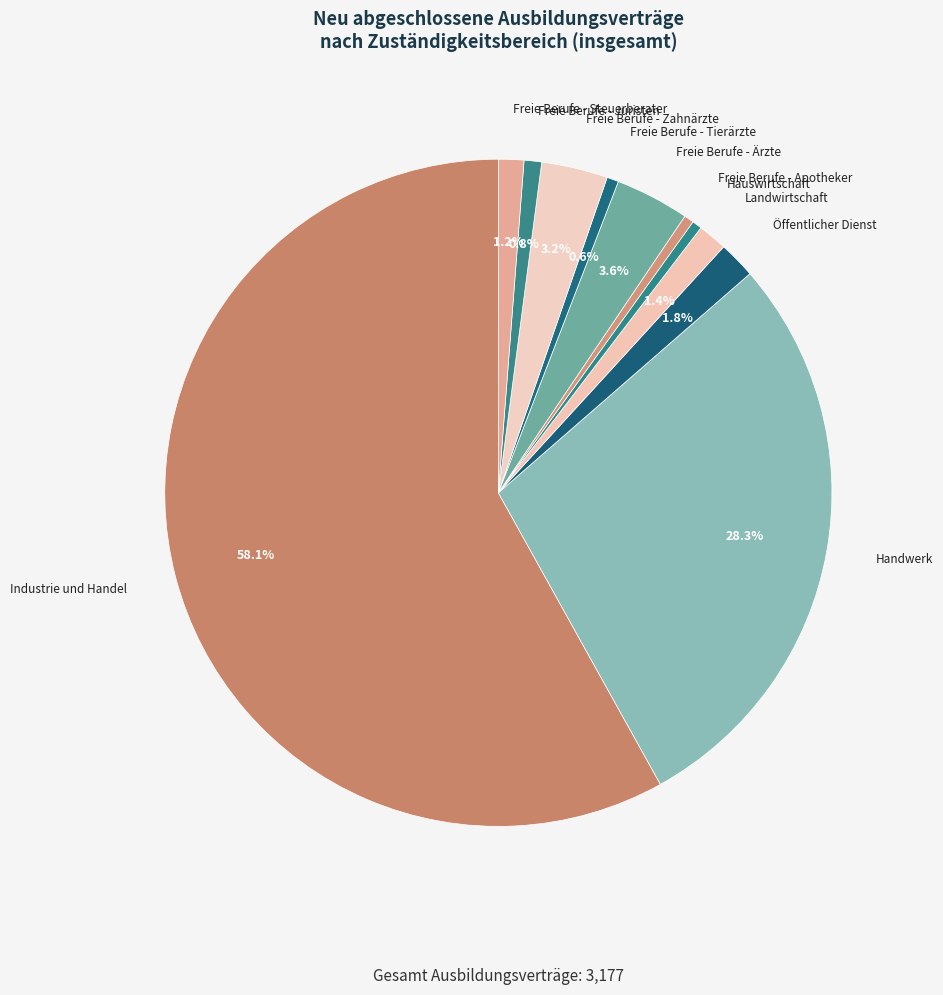

To the nearest percent, what portion does Landwirtschaft represent?

1%